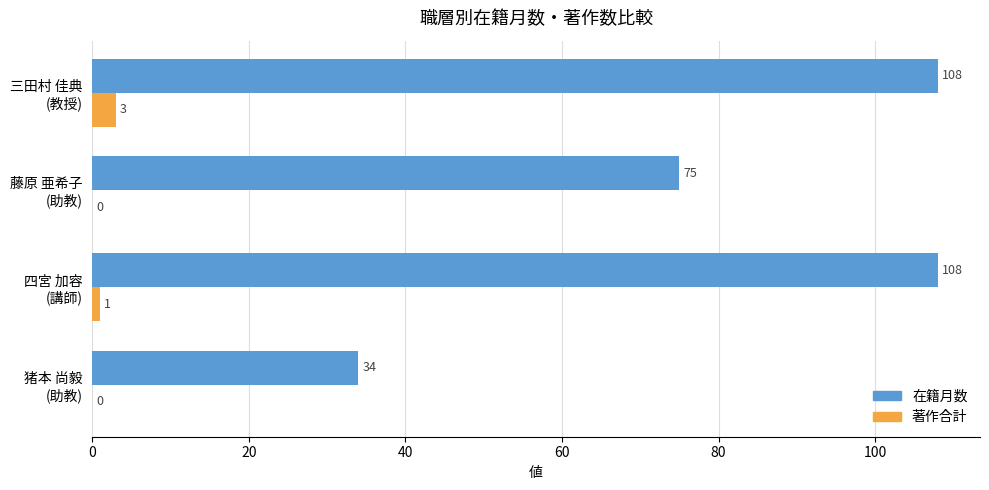

At which label is 著作合計 closest to 1?

四宮 加容
(講師)